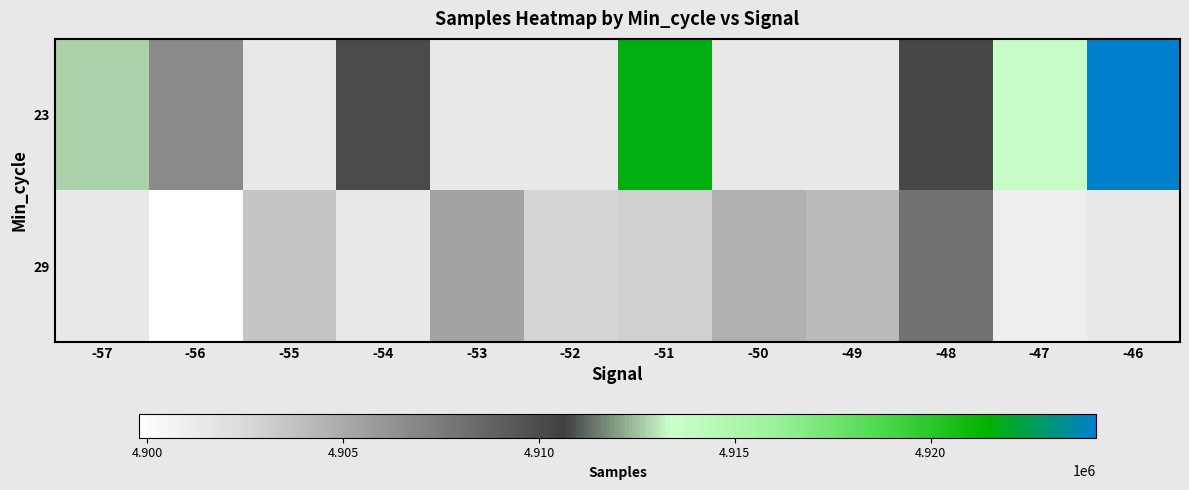

List the series in order of their overall mean, highest first.

23, 29